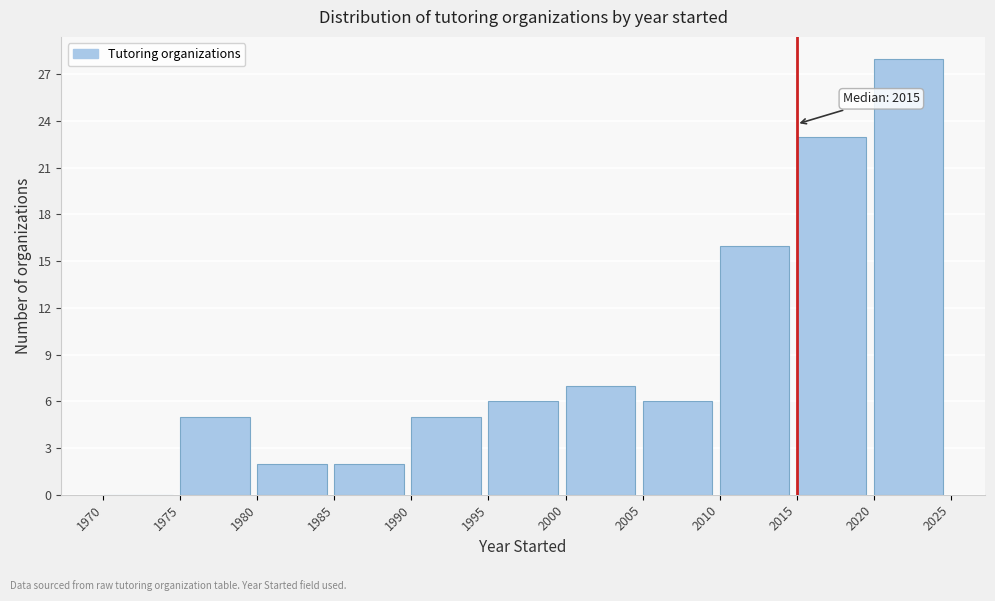

Over which range of the x-axis is the bar tallest?

2020 to 2025